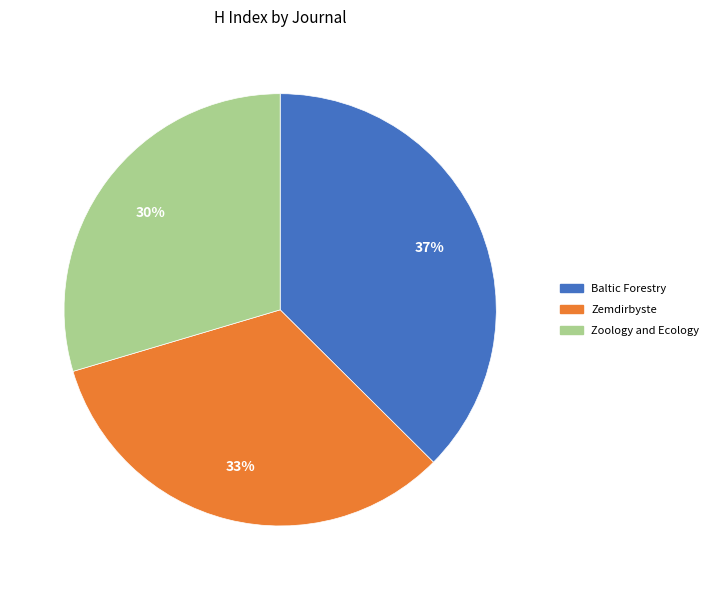

What is the largest slice in the pie chart?

Baltic Forestry